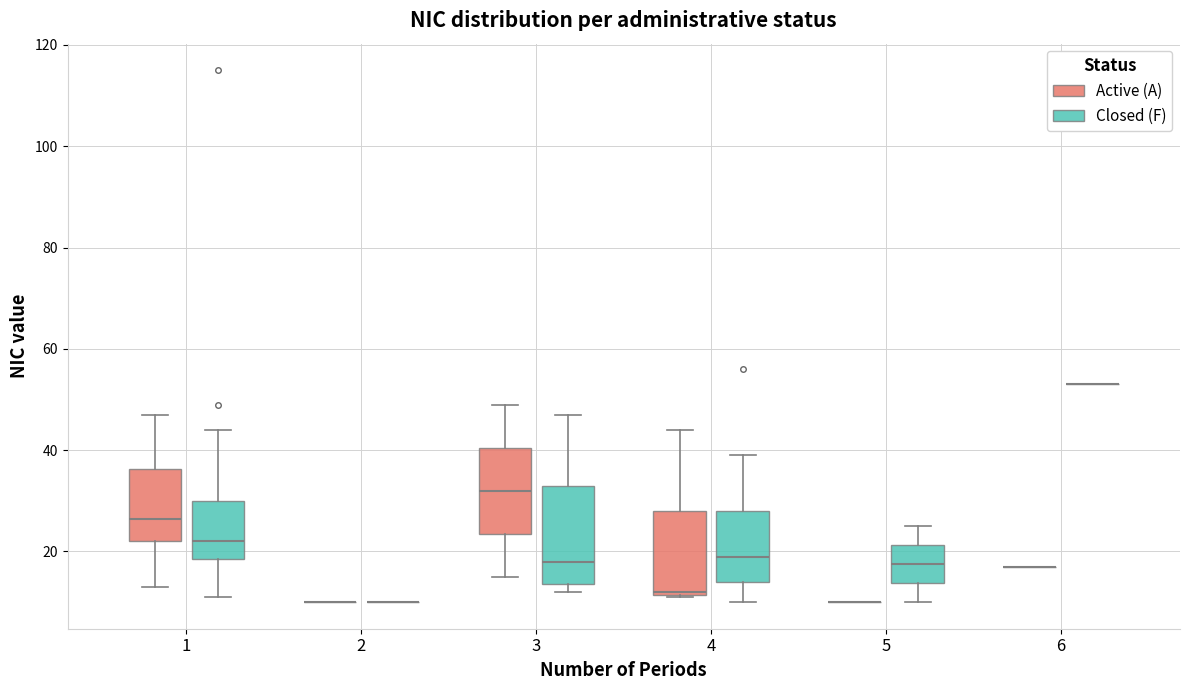

Where is the upper edge of the box for 4 (Closed (F)) on the y-axis? The values are not printed on the chart, so give them approximately, as read against the axis.

28